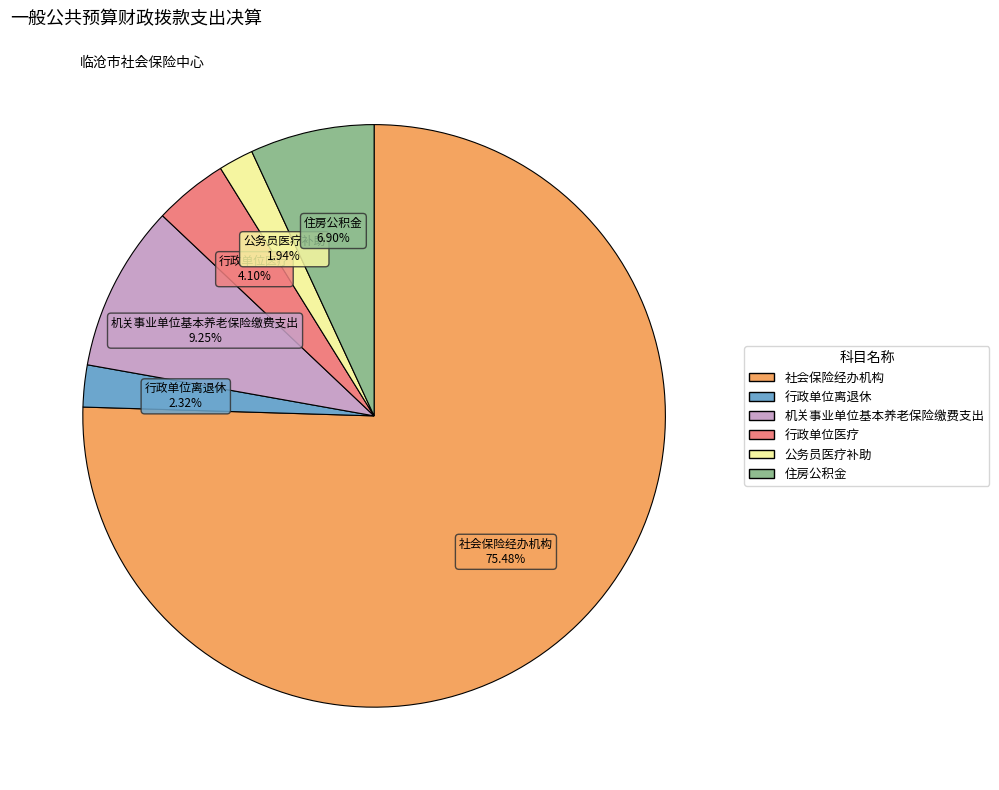

What is the ratio of the value at 行政单位医疗 to the value at 住房公积金?

0.6